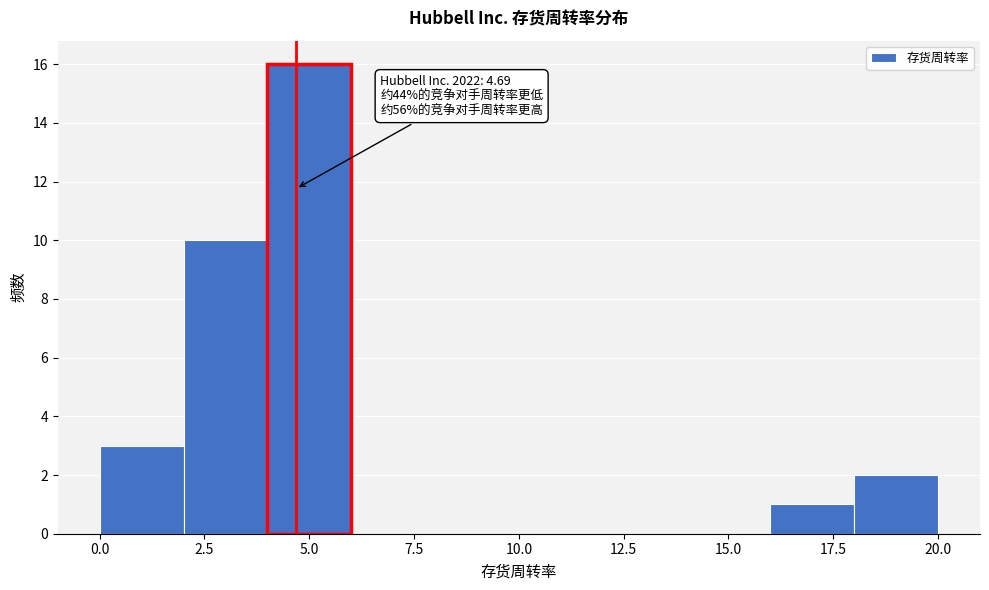

Which range on the x-axis has the tallest bar?

4 to 6